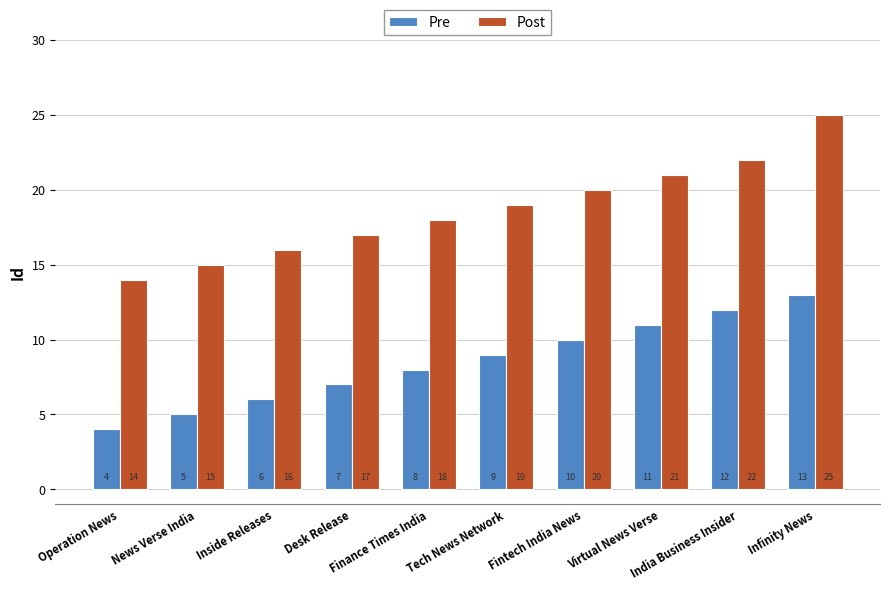

Which label corresponds to the largest value in the chart?

Infinity News